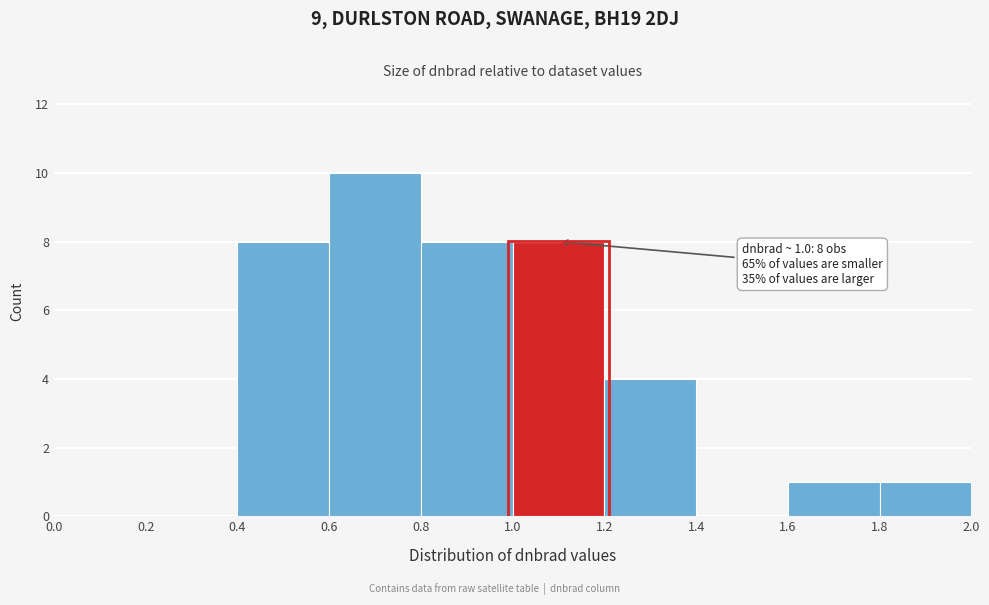

Over which range of the x-axis is the bar tallest?

0.6 to 0.8